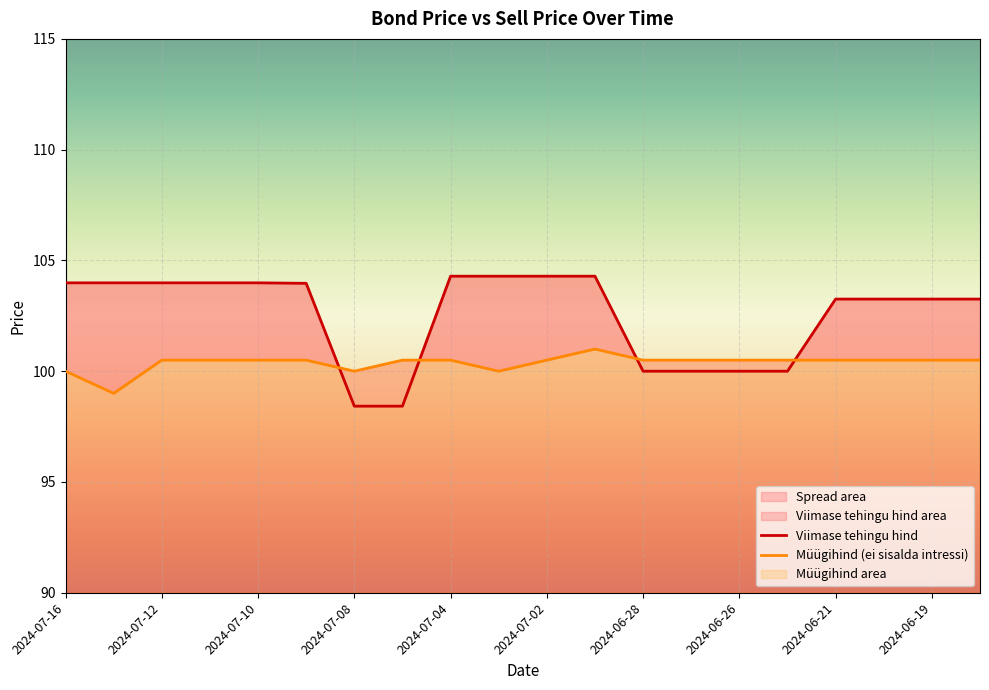

Which series changed the most between 2024-07-02 and 2024-06-20?

Viimase tehingu hind